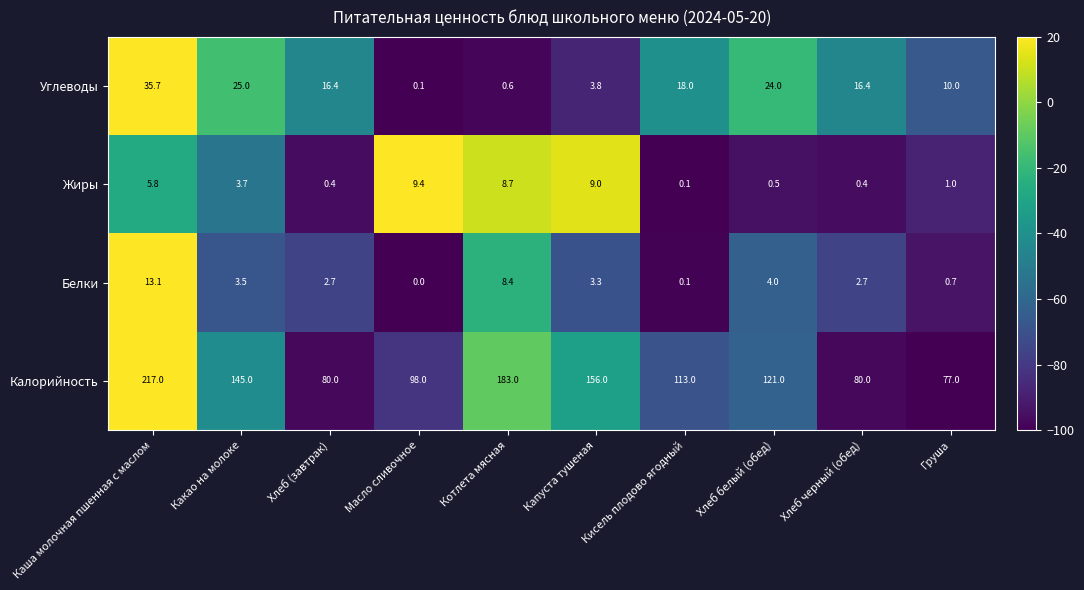

At which label does Калорийность reach its minimum?

Груша